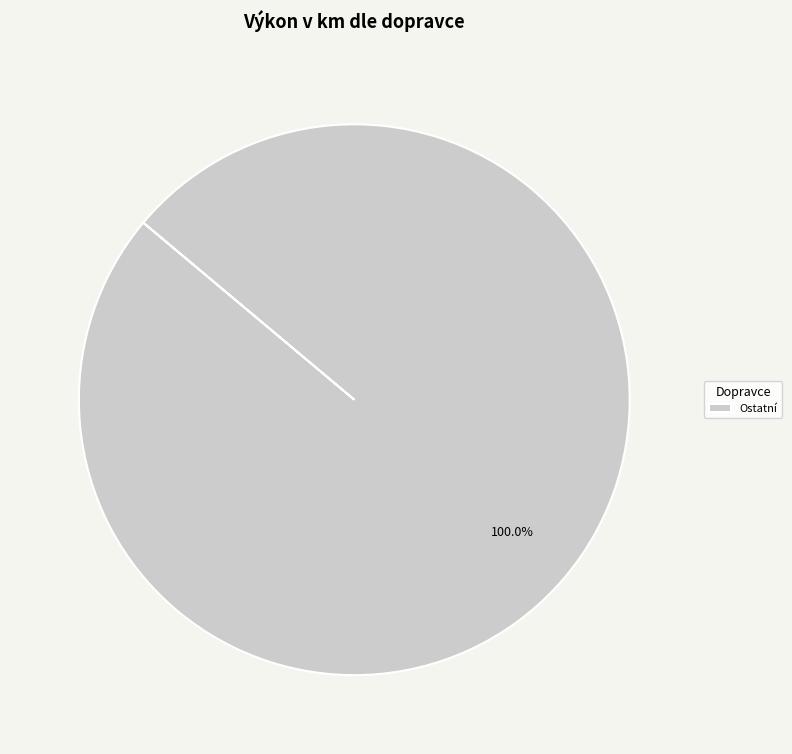

Which category accounts for the majority?

Ostatní